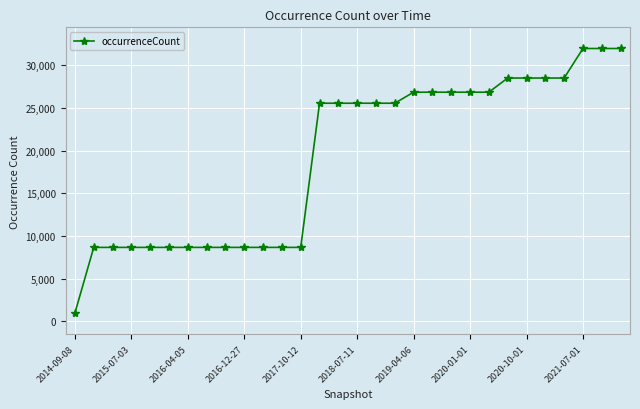

What is the value of the 13th point from the left?

8658